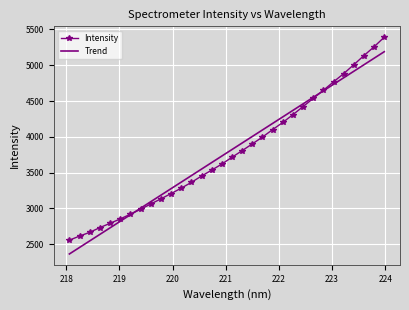

Which series has the largest range (max minus min)?

Intensity